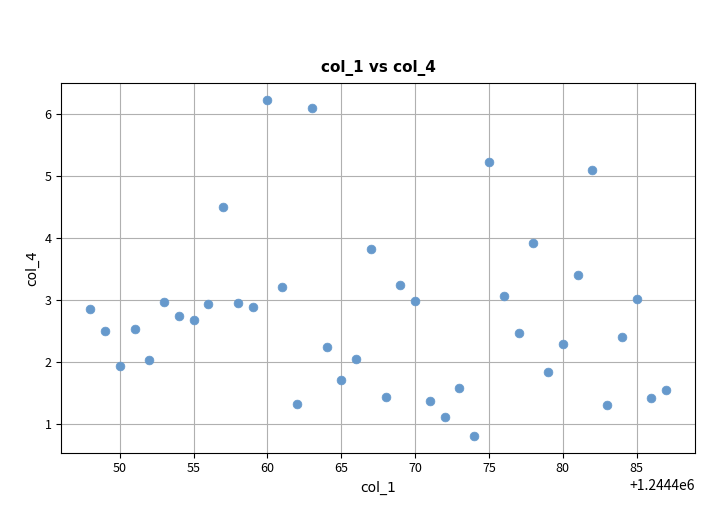

What is the range of Y values (max minus min)?

5.4